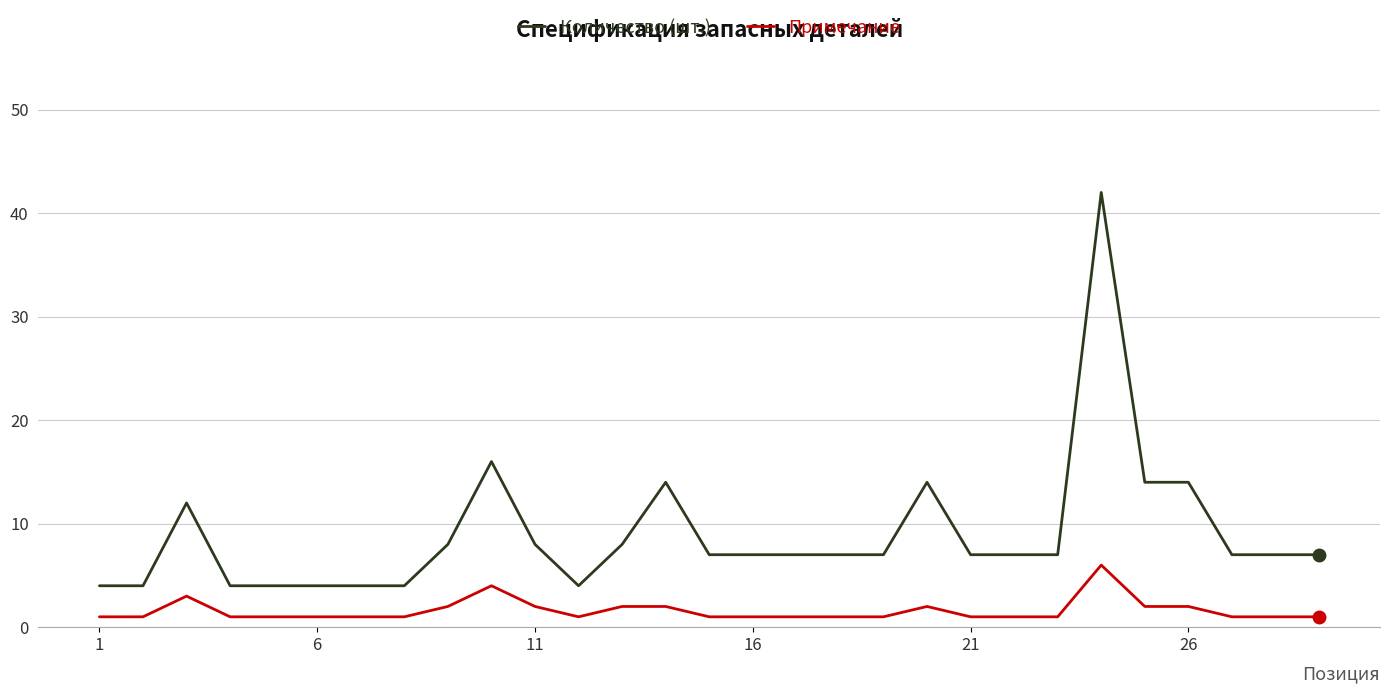

Is this an area chart (filled region under the line)?

No